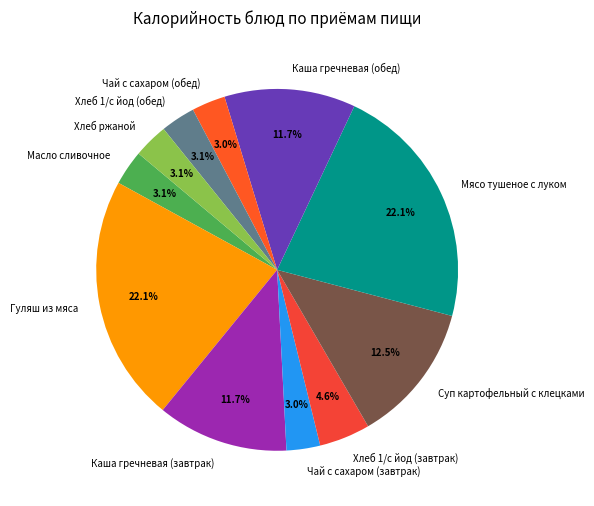

What percentage is the Хлеб ржаной slice, to the nearest percent?

3%